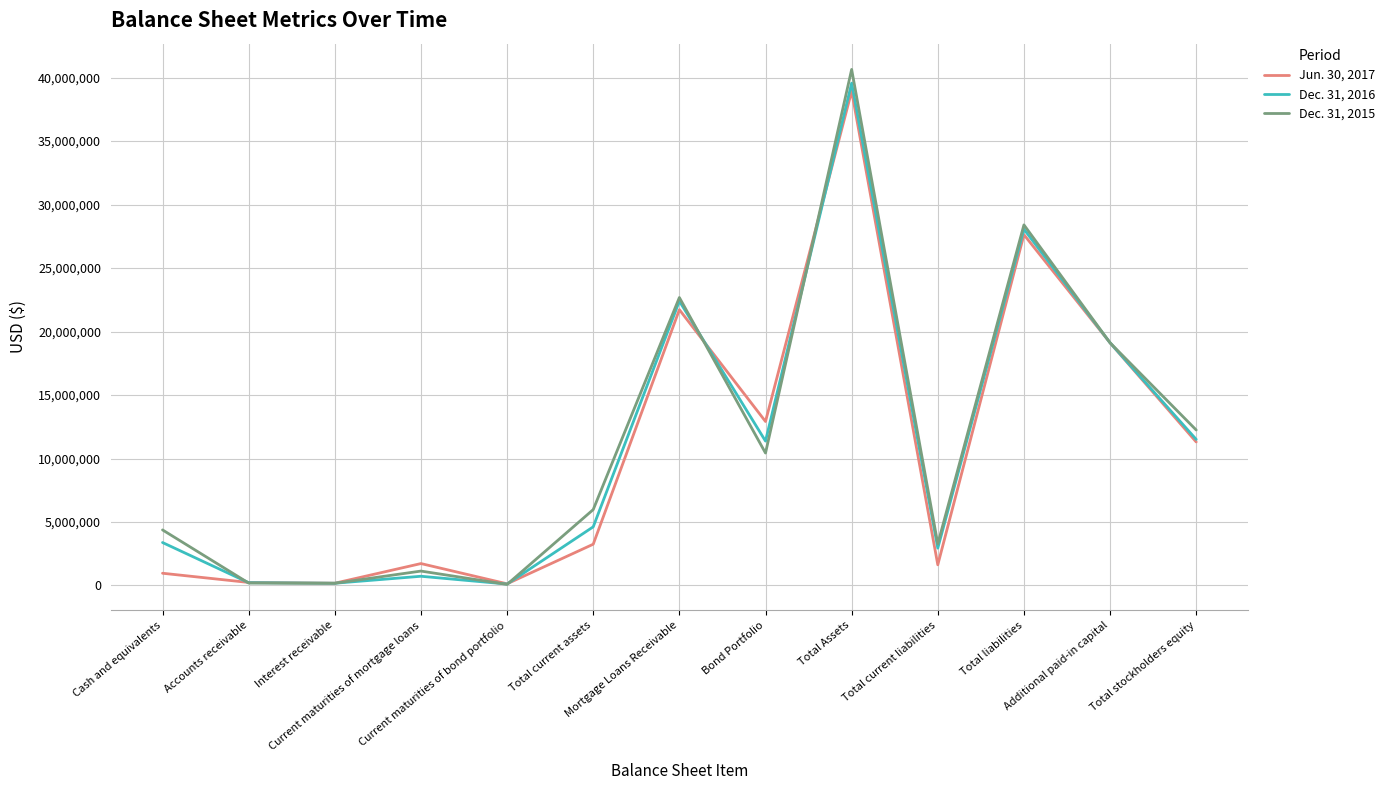

Which series has the largest range (max minus min)?

Dec. 31, 2015